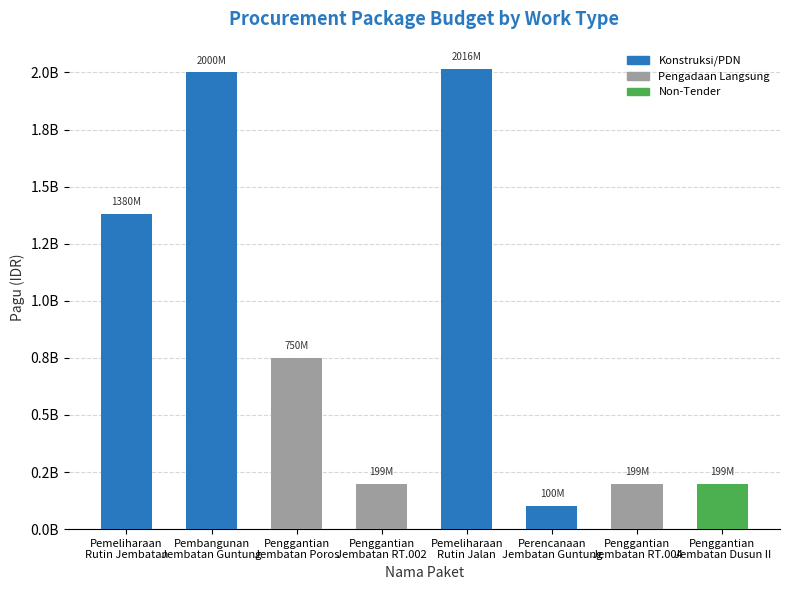

Between Penggantian Jembatan RT.002 and Pembangunan Jembatan Guntung, which is larger?

Pembangunan Jembatan Guntung